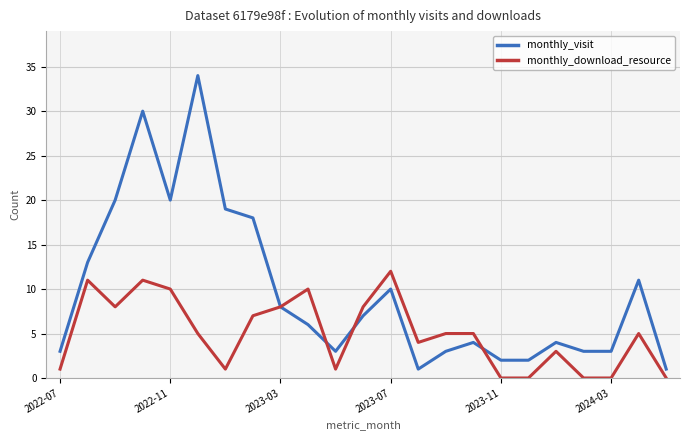

What position from the left is 21?

22